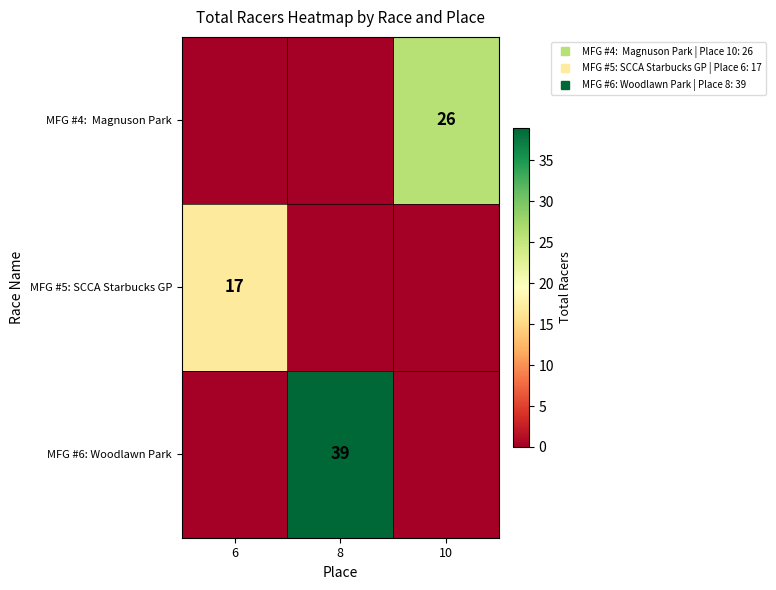

Where is MFG #4: Magnuson Park nearest to the value 13?

6